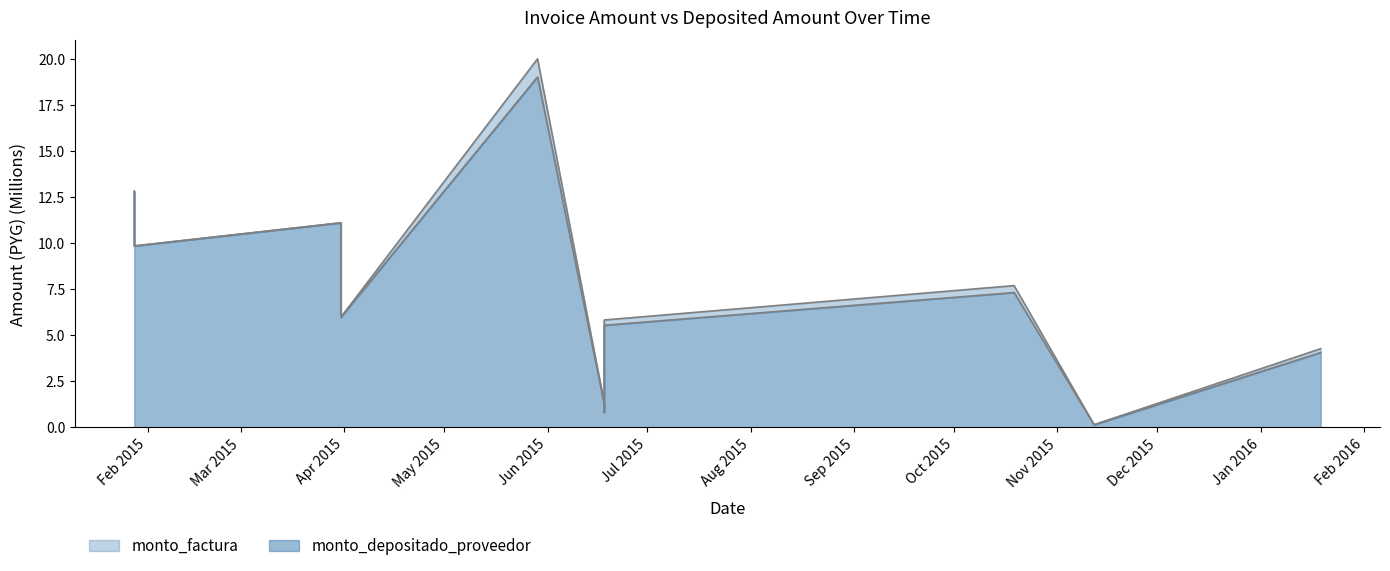

What is the difference between the second highest and minimum values in the monto_depositado_proveedor series?

12.7